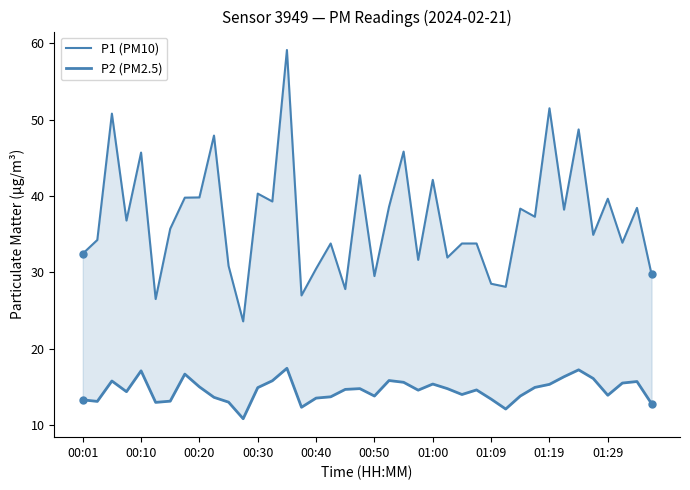

What is the value of the P2 (PM2.5) point at the 3rd from the left?

15.8